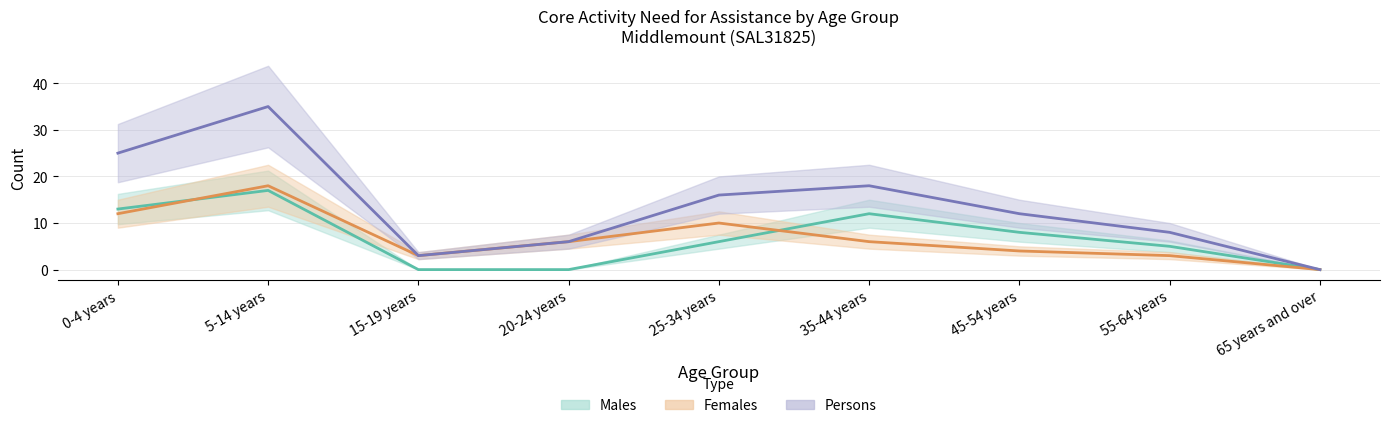

At how many categories does at least one series exceed 2?

8